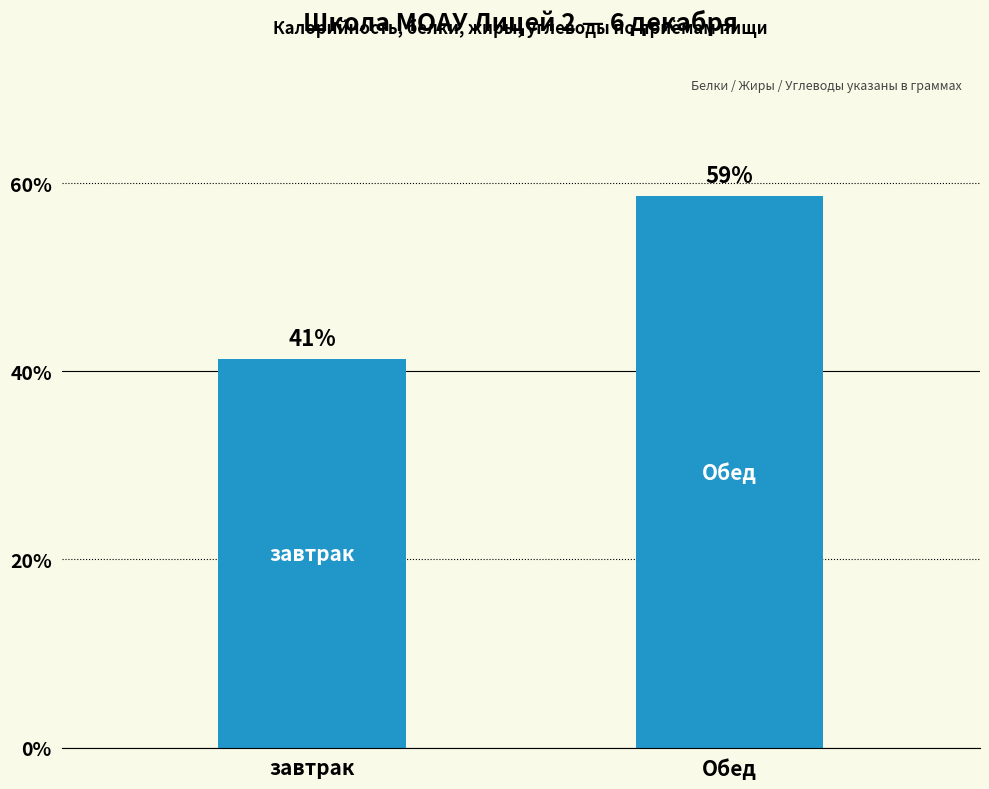

Rank the categories by value from lowest to highest.

завтрак, Обед